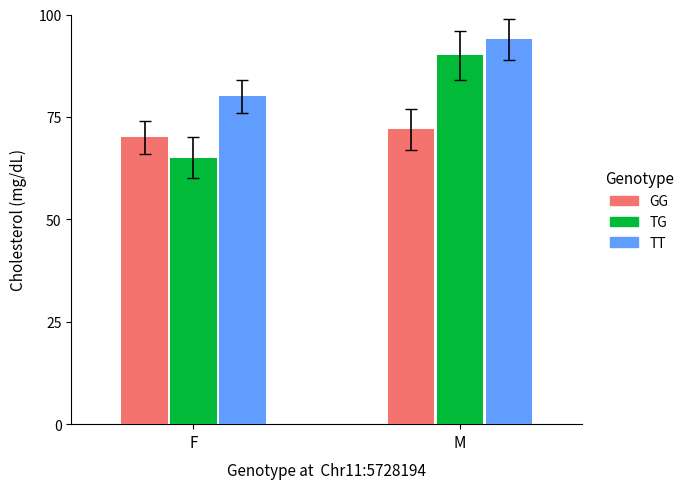

Is it true that TG equals 21 at M?

False